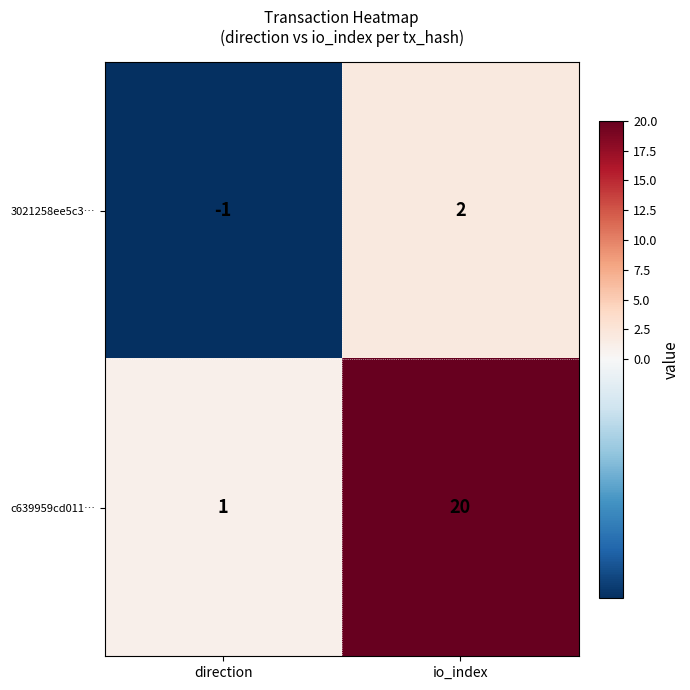

The value of 3021258ee5c3… at io_index is 2. True or false?

True